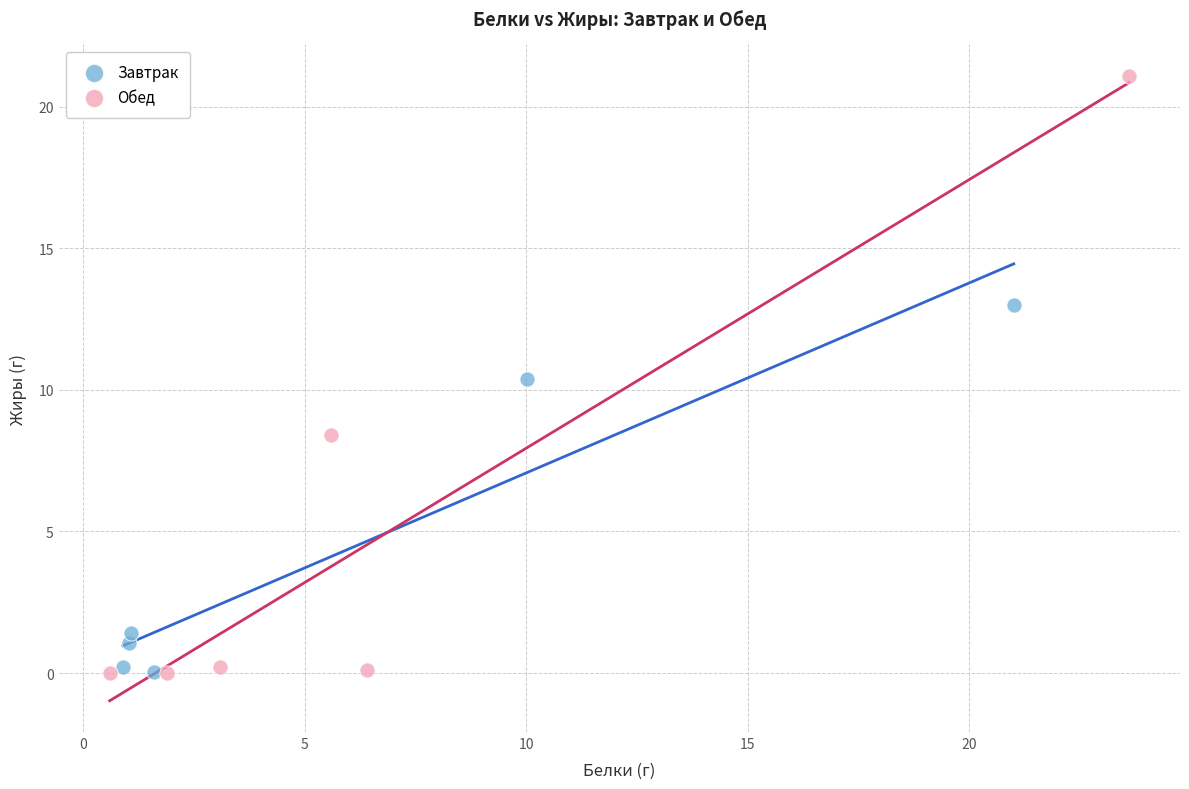

Which series reaches the maximum Y coordinate?

Обед